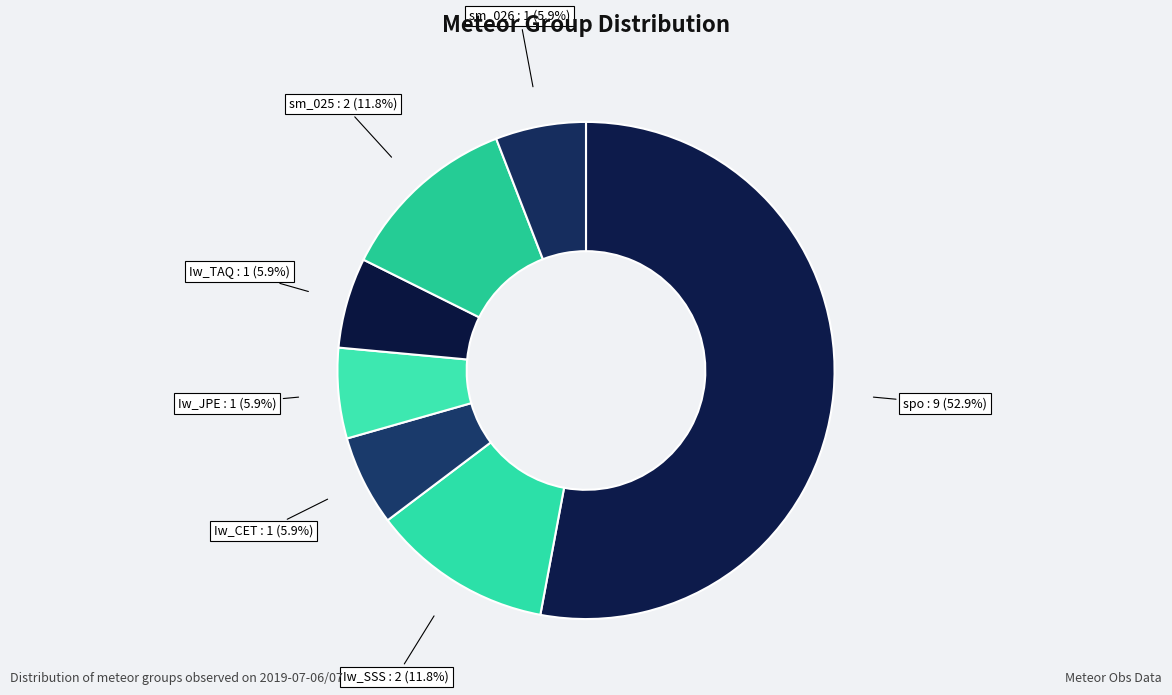

What is the ratio of the value at spo to the value at sm_026?

9.0